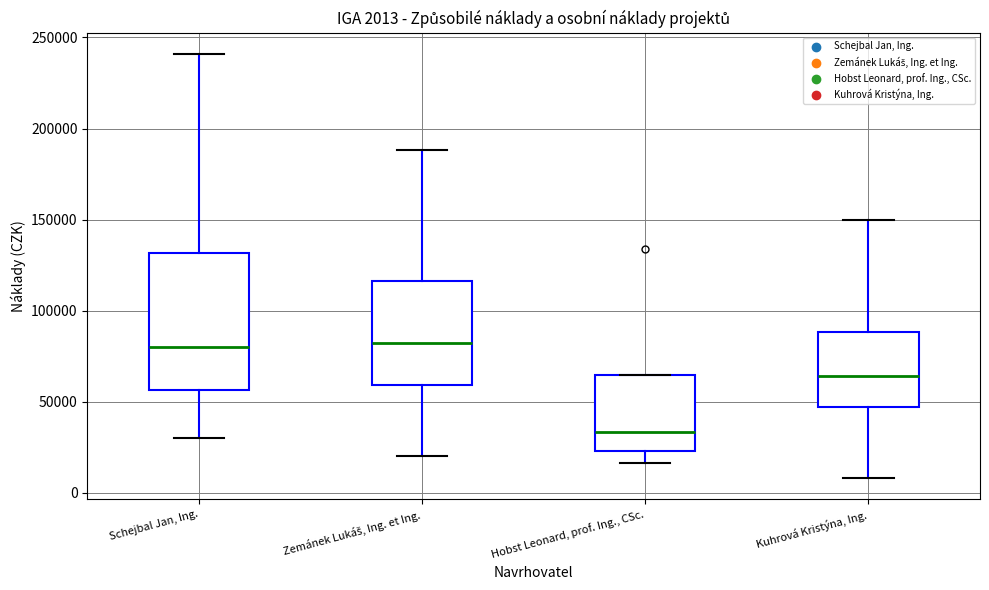

Which box is the tallest, from its lower edge to its upper edge?

Schejbal Jan, Ing.